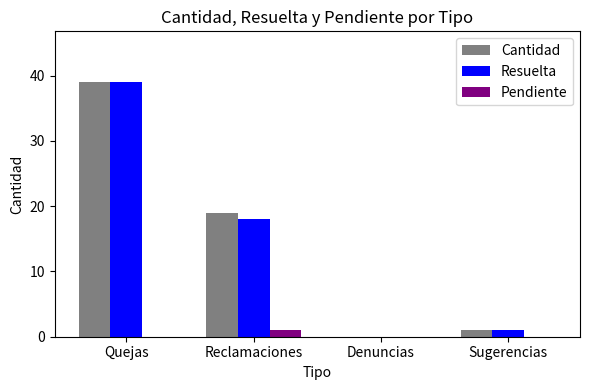

Is it true that Pendiente equals 0 at Denuncias?

True